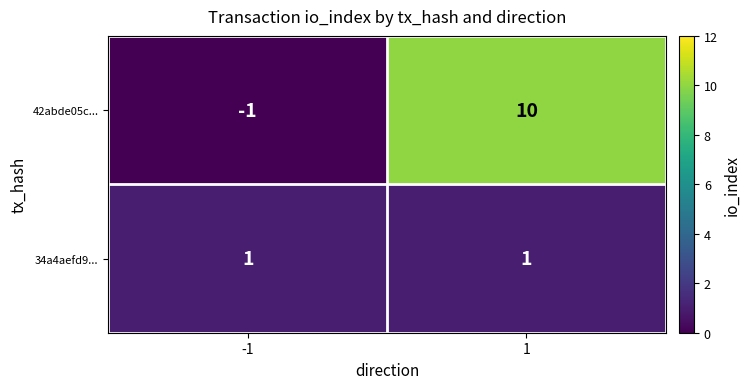

What is the minimum value shown in the chart?

-1